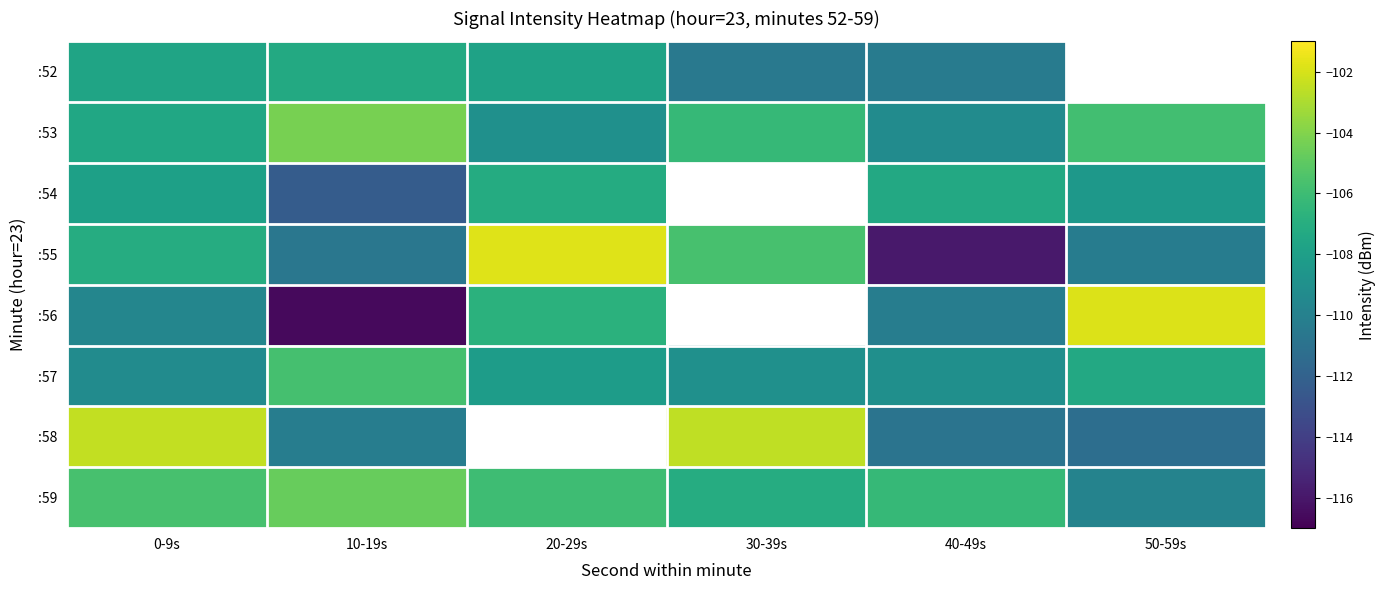

What is the minimum value for :54?

-112.3